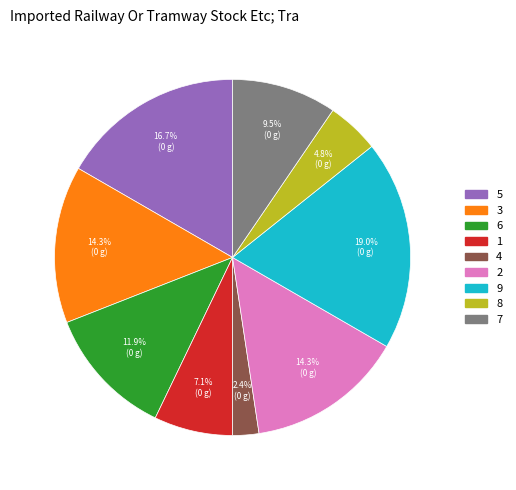

How much of the chart is everything except 9?

81.0%